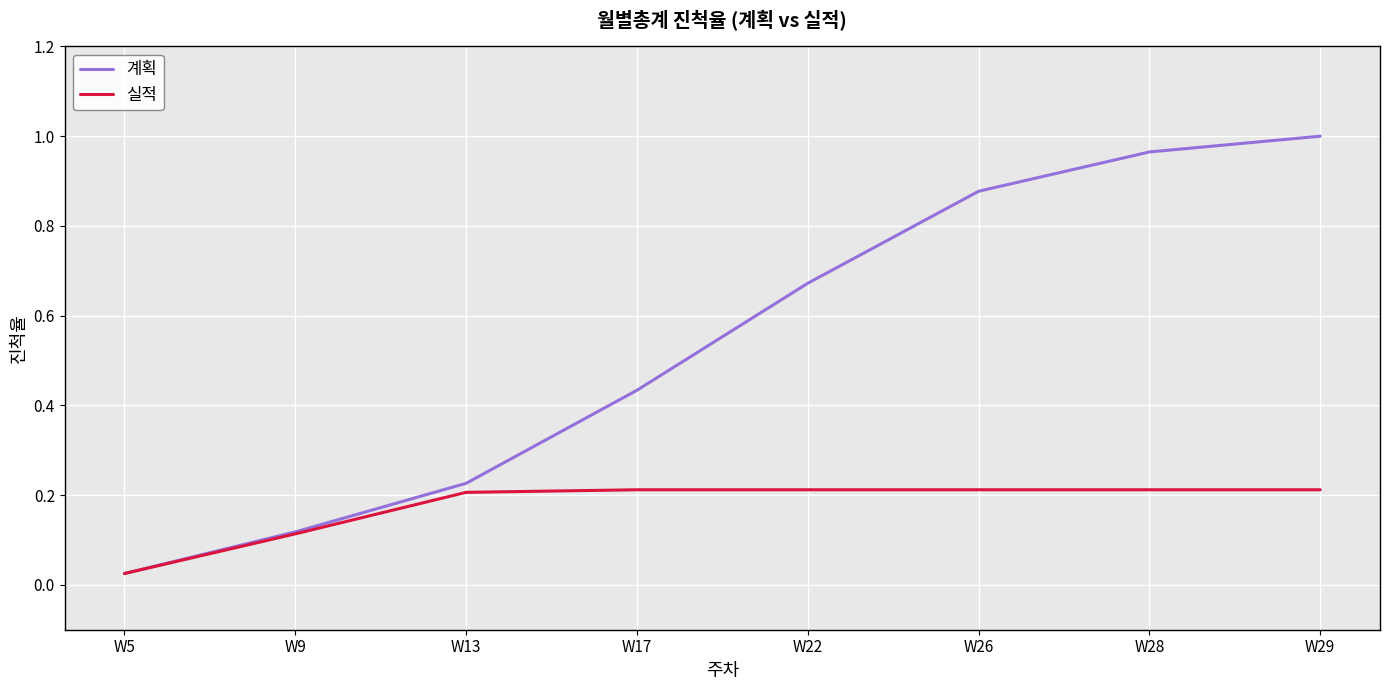

Which series has the largest total across all categories?

계획